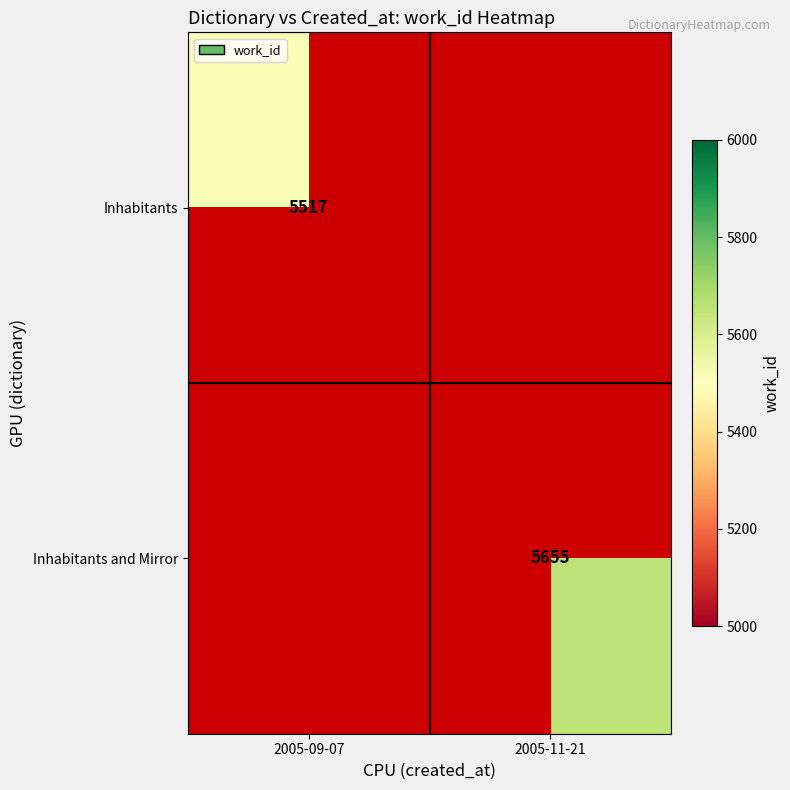

The Inhabitants series shows 5517 at 2005-09-07. True or false?

True